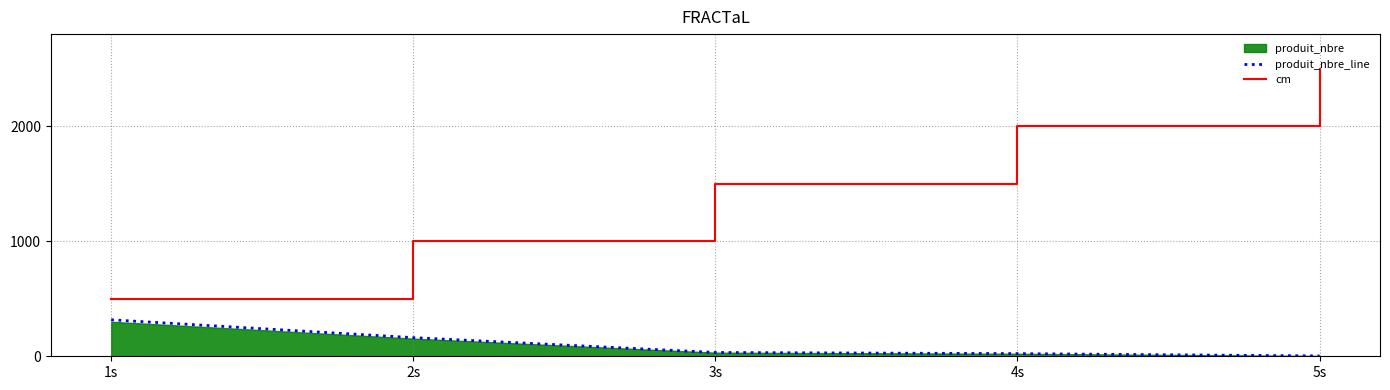

What is the label of the 2nd point from the left?

2s